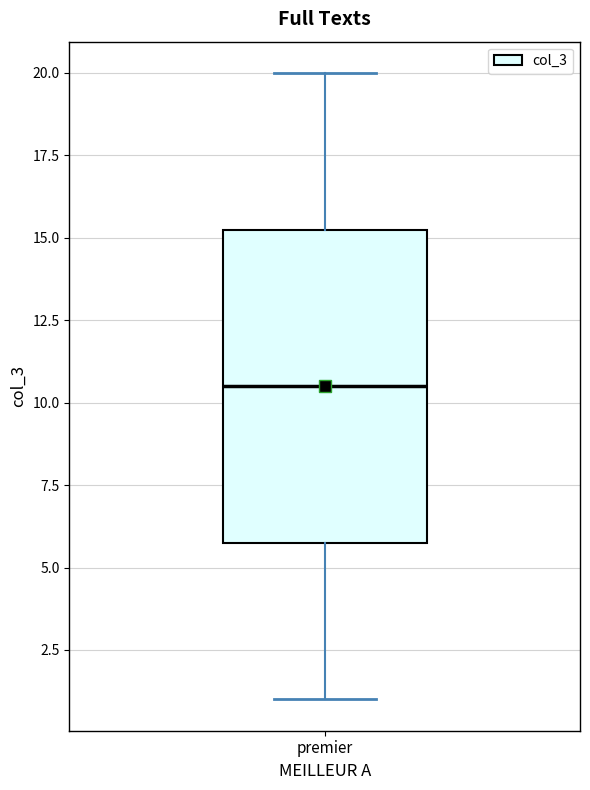

Read this box plot against the y-axis: the position of the median line, the range covered by the box, and the ends of both whiskers. The values are not printed on the chart, so give them approximately, as read against the axis.

median 10.5, box 6.0 to 15.5, whiskers 1.0 to 20.0